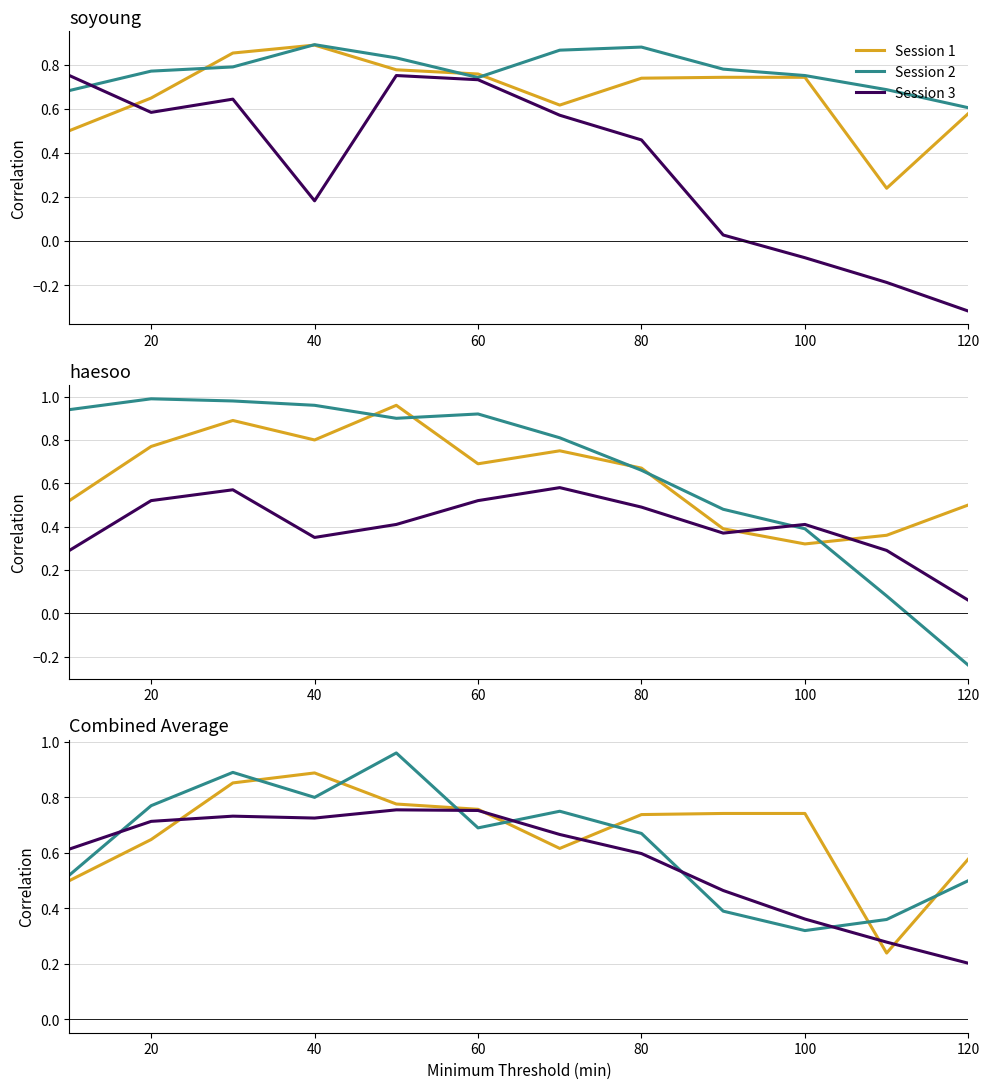

Rank the series at 40 from lowest to highest value.

Session 3, Session 1, Session 2